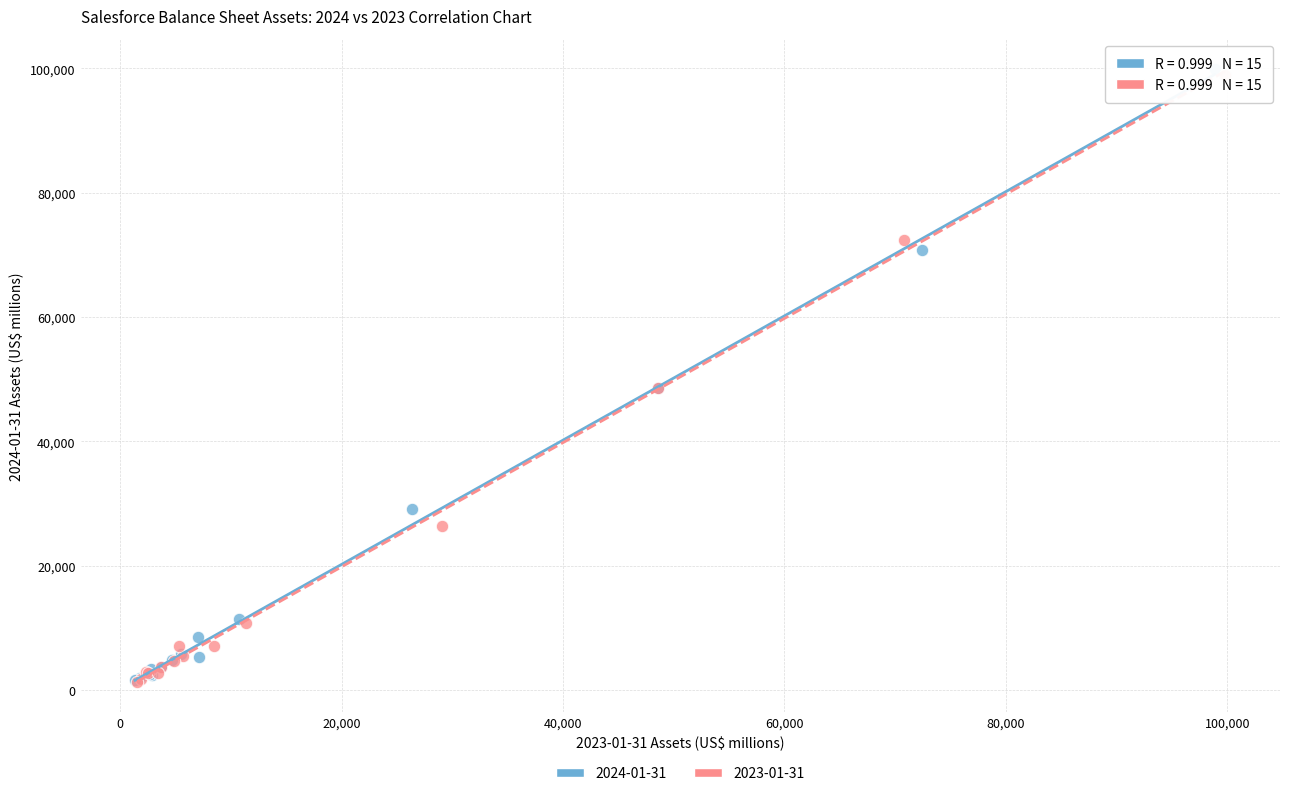

Which series has the largest Y range (max minus min)?

2024-01-31